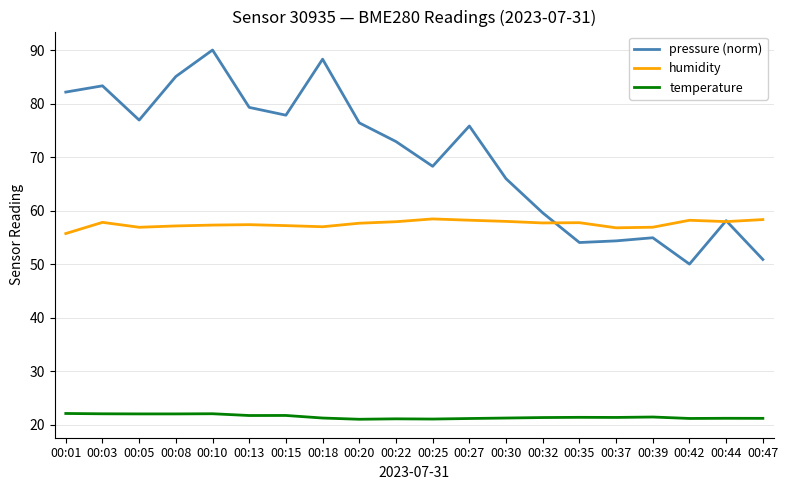

At how many categories does at least one series exceed 24?

20